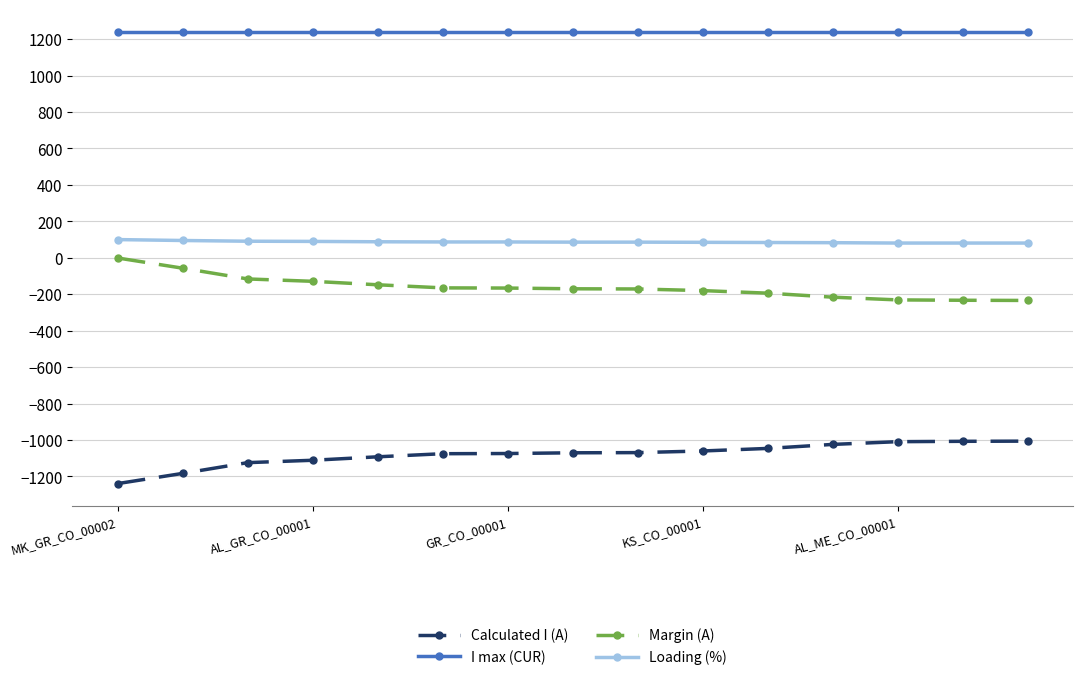

What is the greatest value displayed?

1240